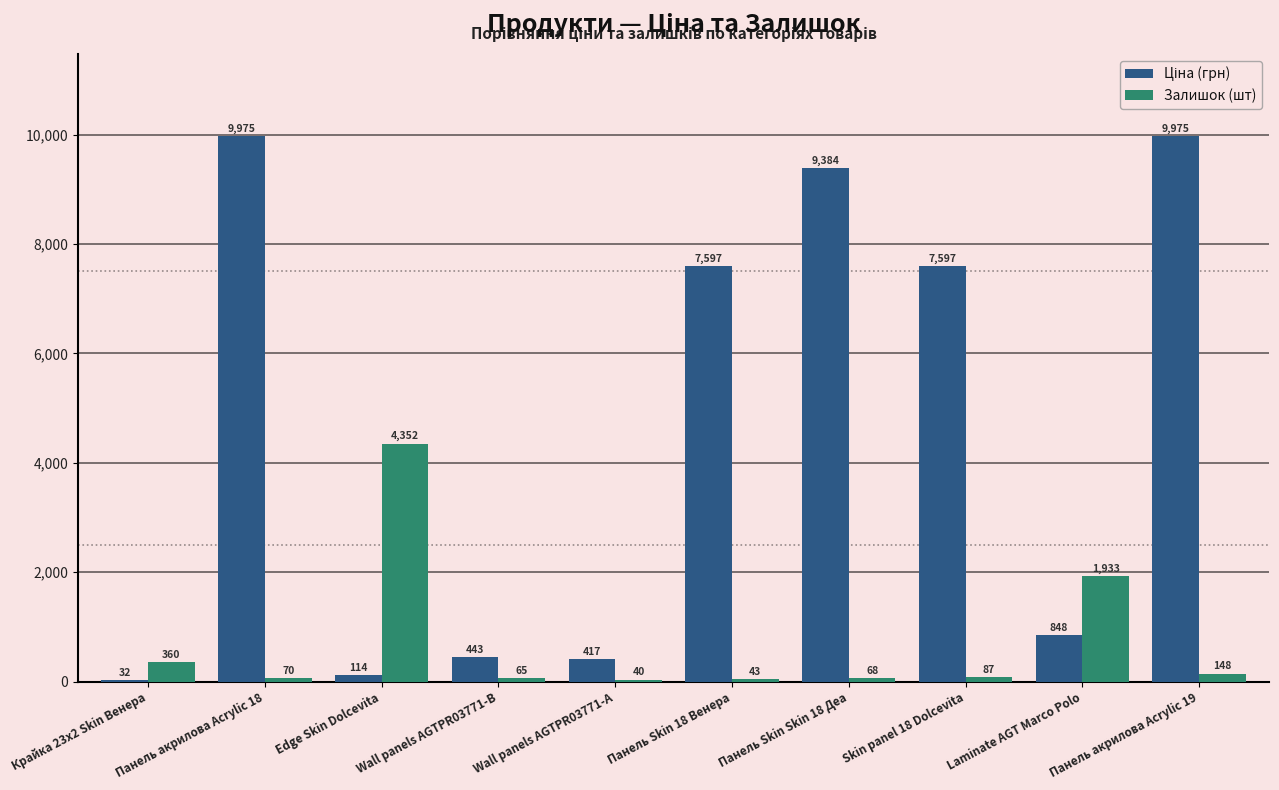

At which label does Залишок (шт) reach its peak?

Edge Skin Dolcevita